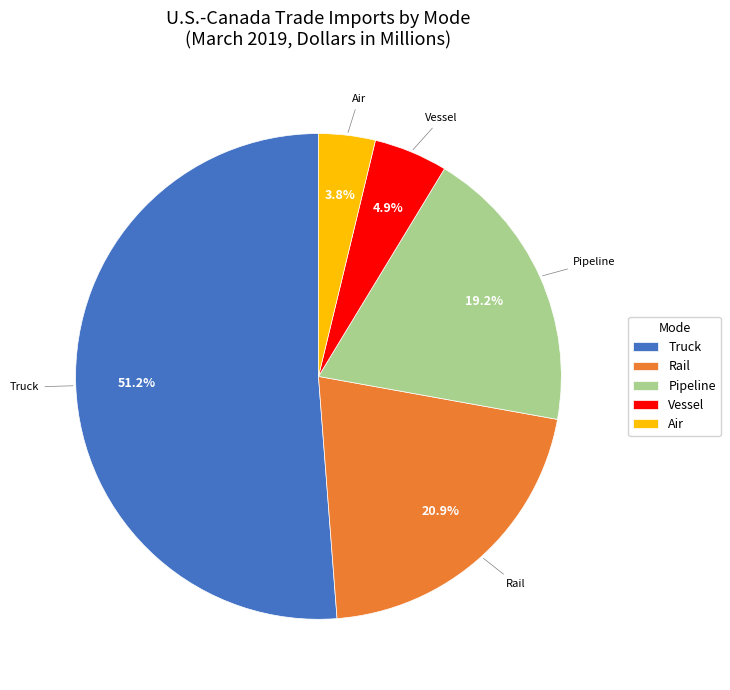

What portion of the pie excludes Air?

96.2%